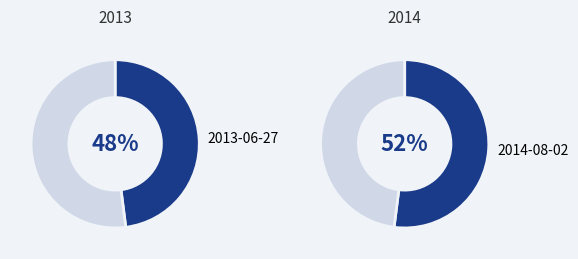

Does any single category account for the majority?

Yes